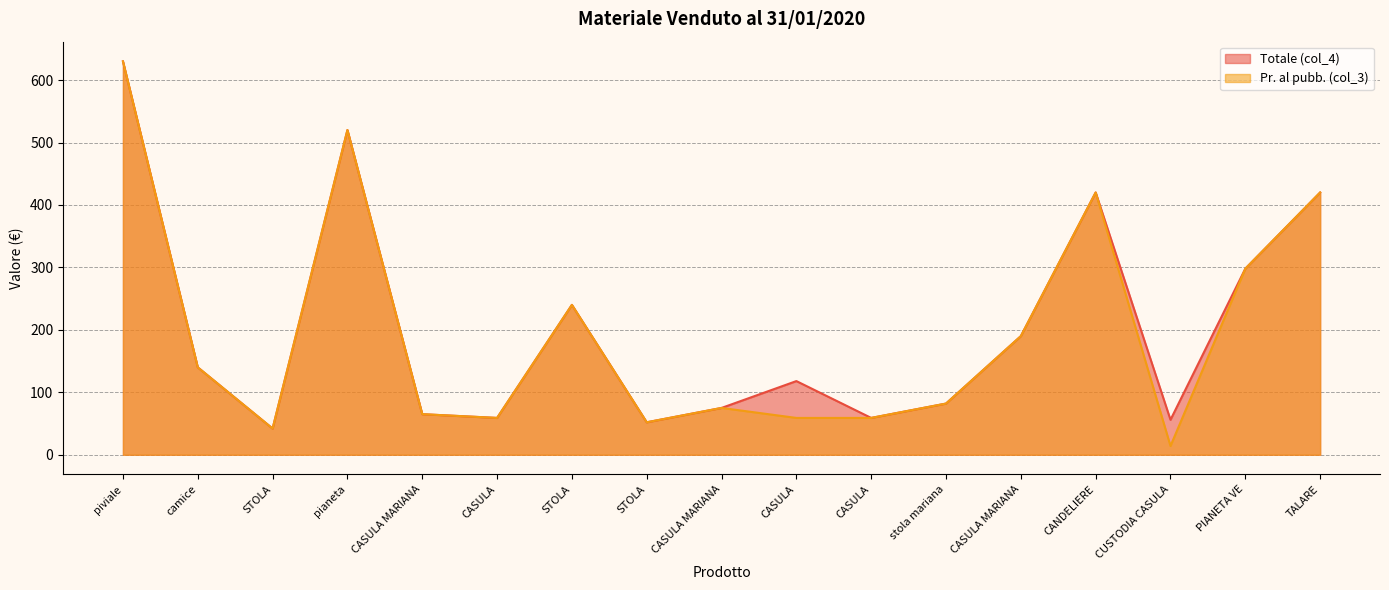

True or false: Totale (col_4) and Pr. al pubb. (col_3) cross at least once.

False